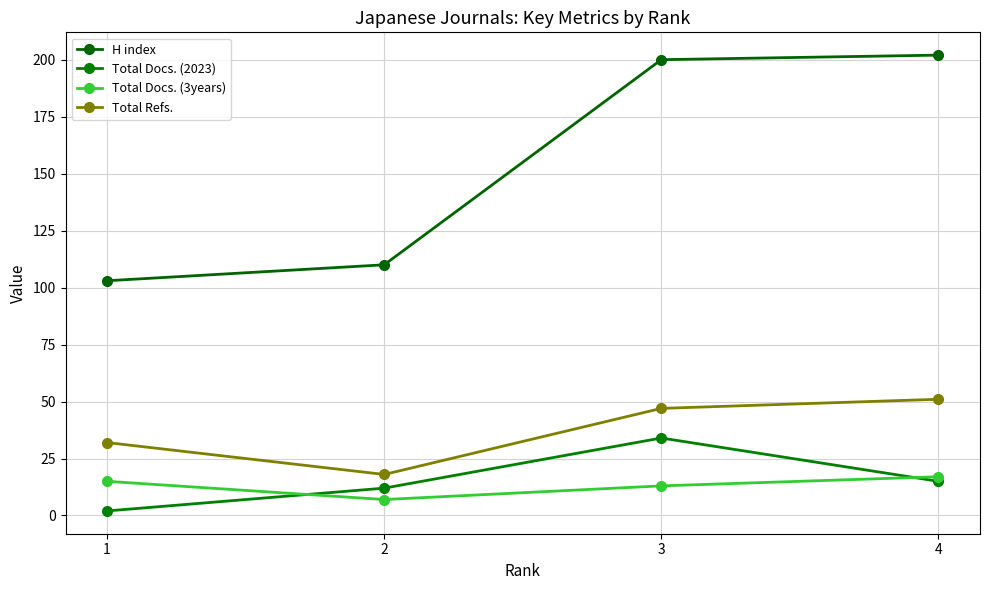

True or false: Total Docs. (2023) and H index intersect in this chart.

False